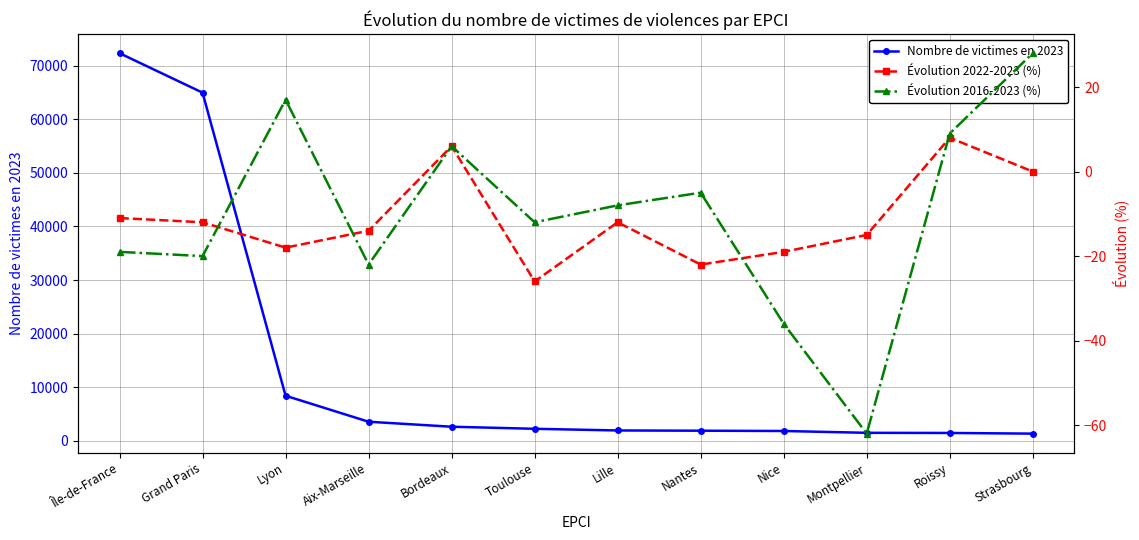

True or false: Évolution 2016-2023 (%) and Évolution 2022-2023 (%) cross at least once.

True